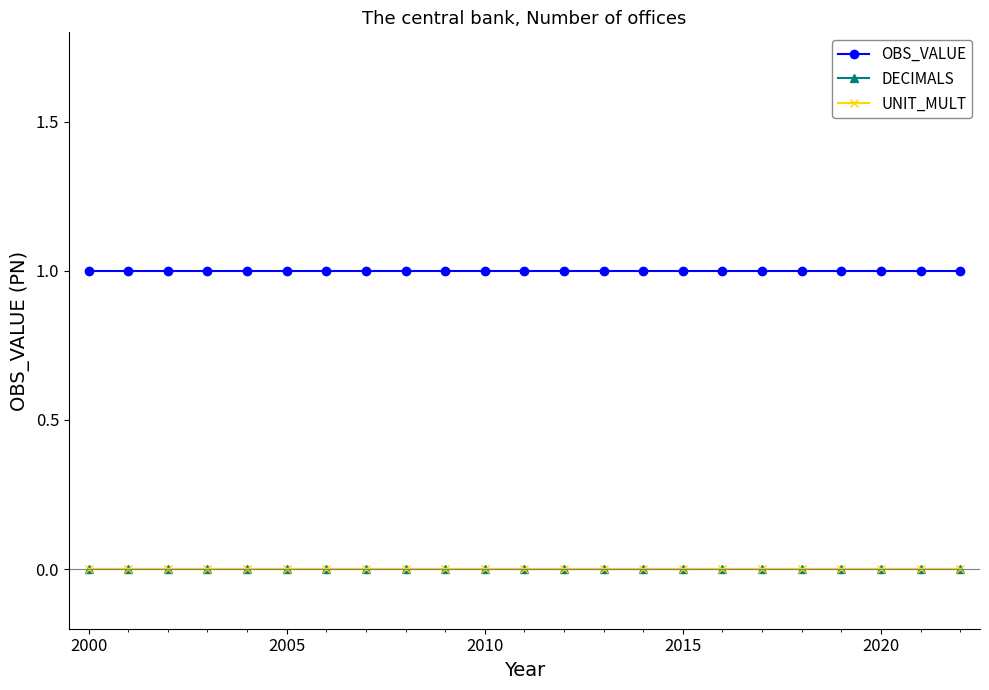

Does the chart have visible grid lines?

No